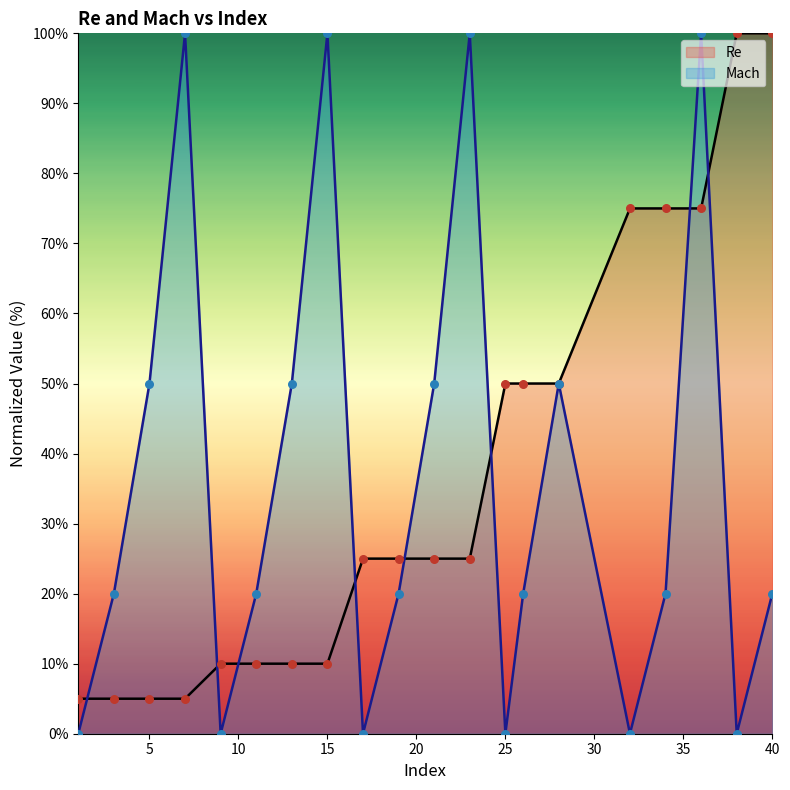

Which series has the largest total across all categories?

Re